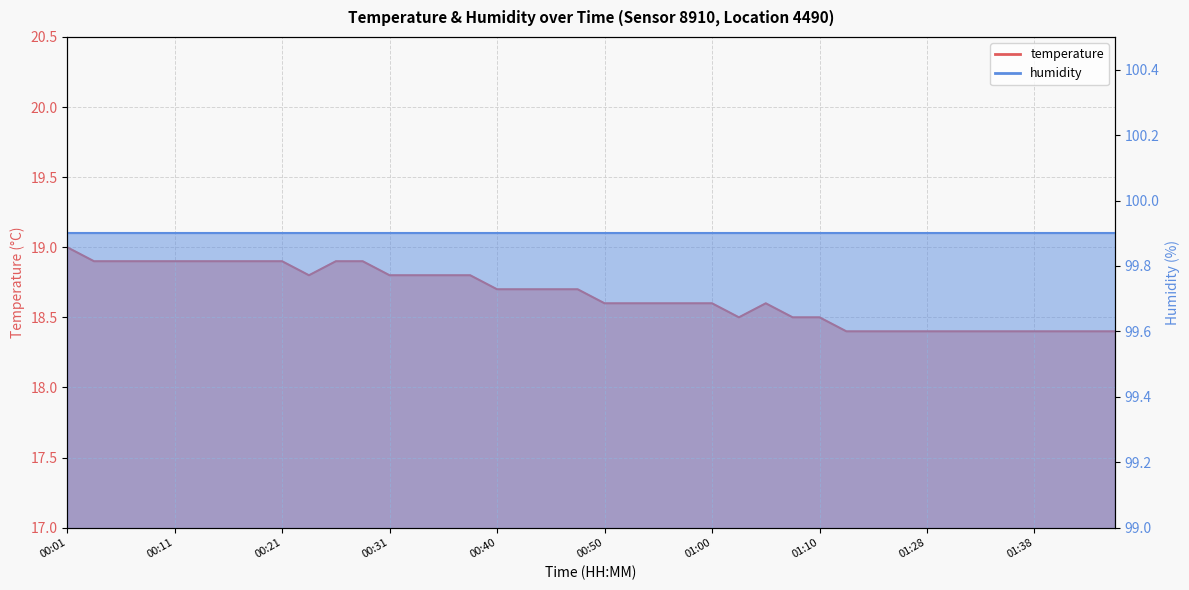

What is the minimum value shown in the chart?

18.4